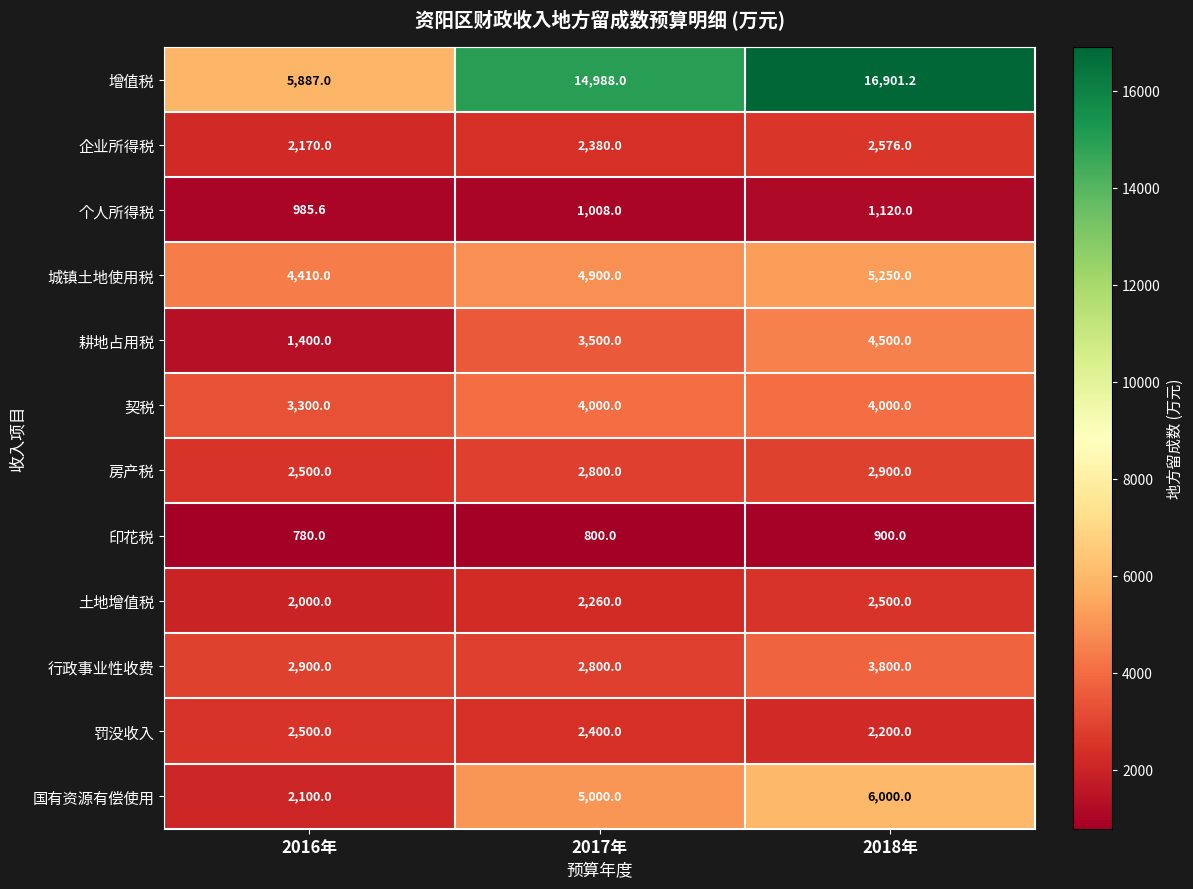

What is the sum of all 国有资源有偿使用 values?

13100.0